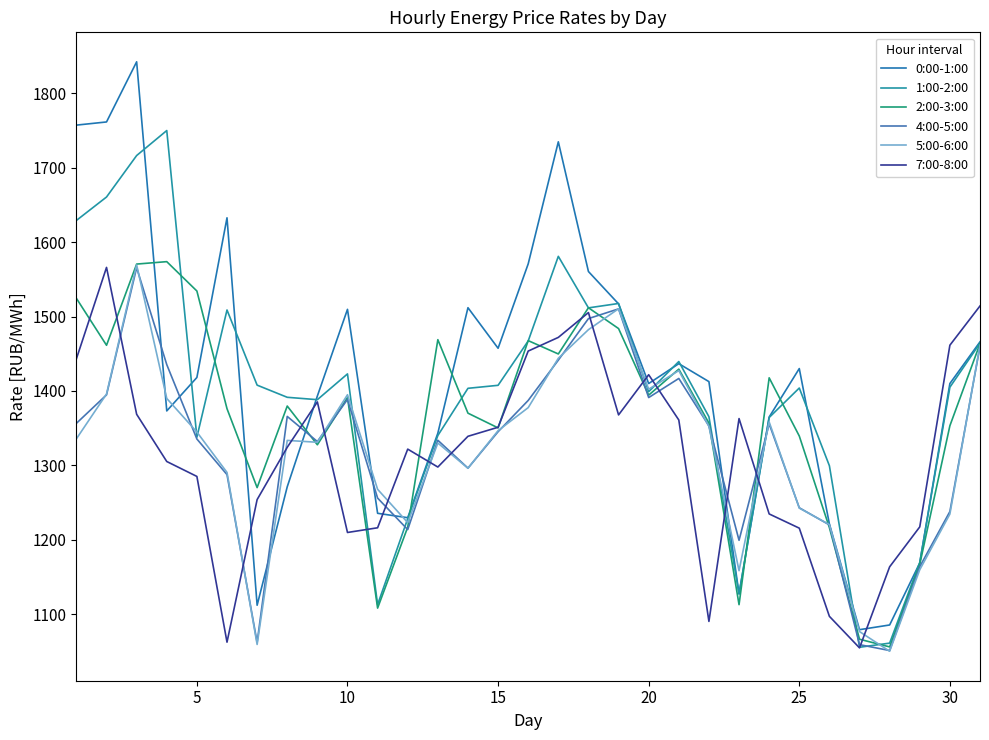

What is the difference between the maximum and second lowest values in the 5:00-6:00 series?

510.2